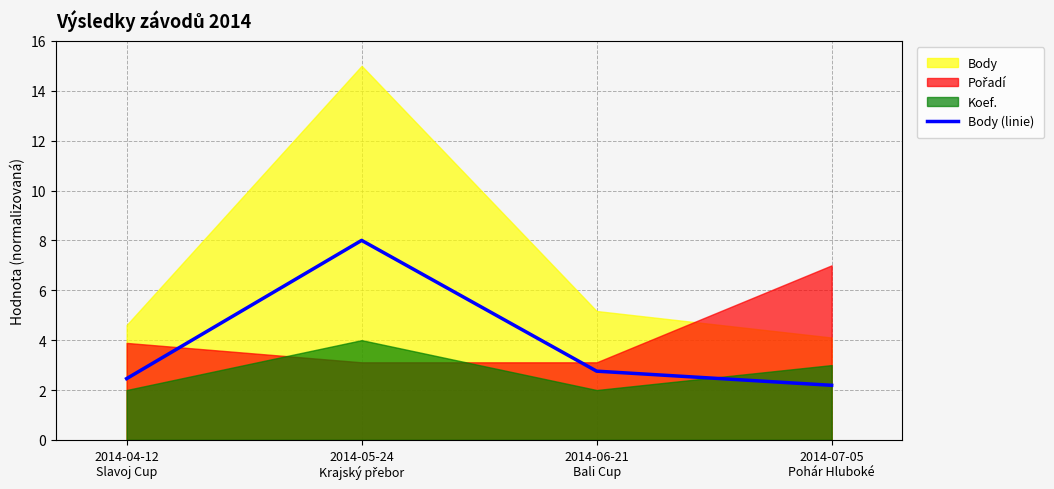

What is the minimum value for Body (linie)?

2.2